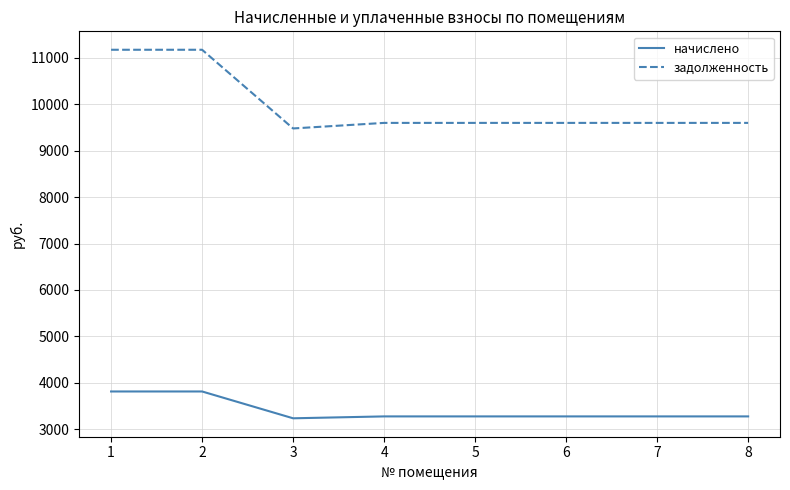

Is the value of задолженность at 2 greater than the value of начислено at 7?

Yes